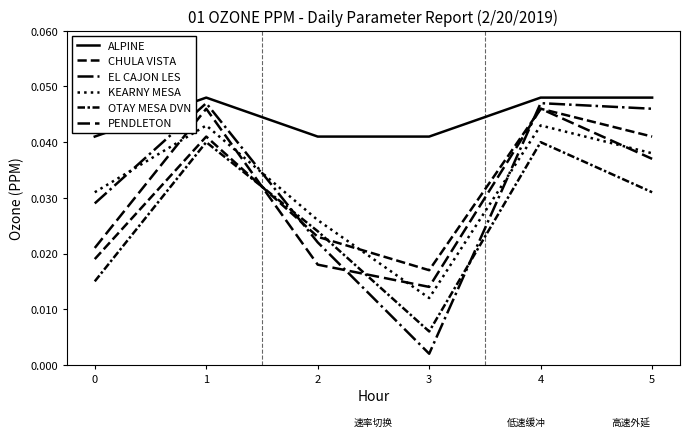

Does the chart display data point markers on the line(s)?

No